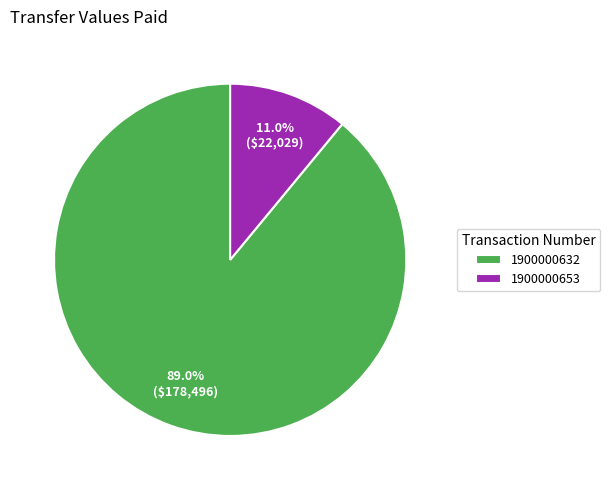

What is the smallest slice in the pie chart?

1900000653